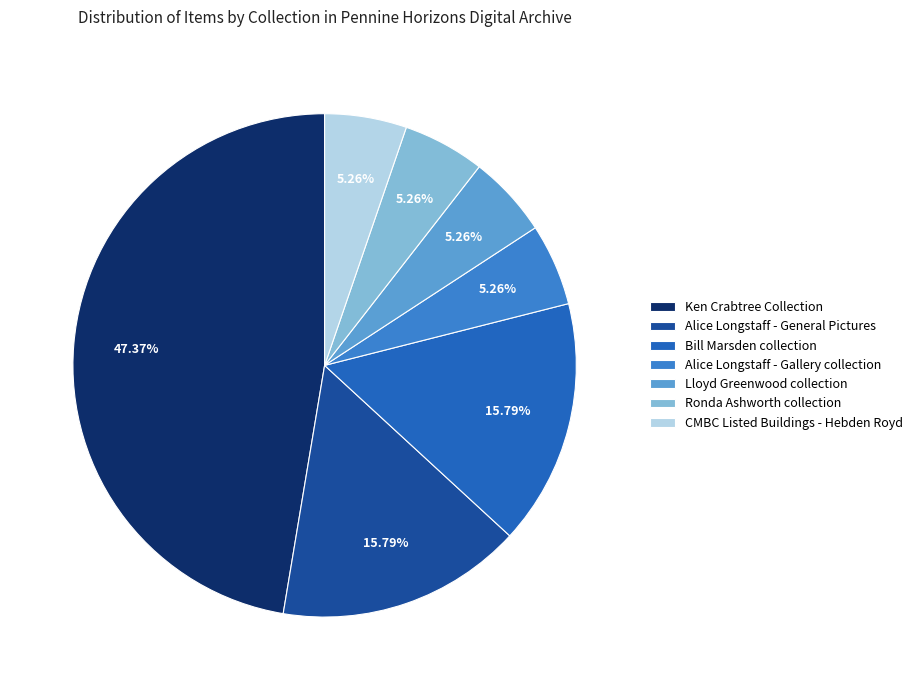

What is the largest slice in the pie chart?

Ken Crabtree Collection